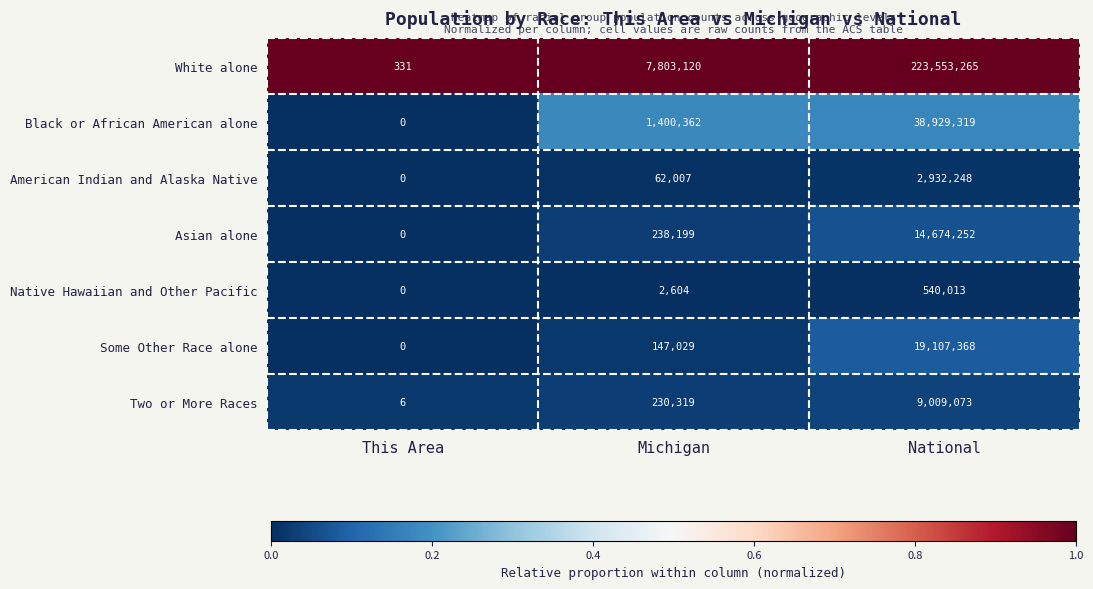

Is it true that Black or African American alone equals 1400362 at Michigan?

True